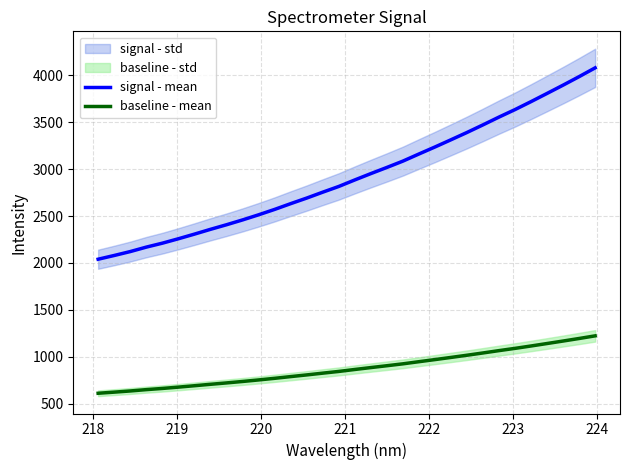

Which series has the largest range (max minus min)?

signal - mean